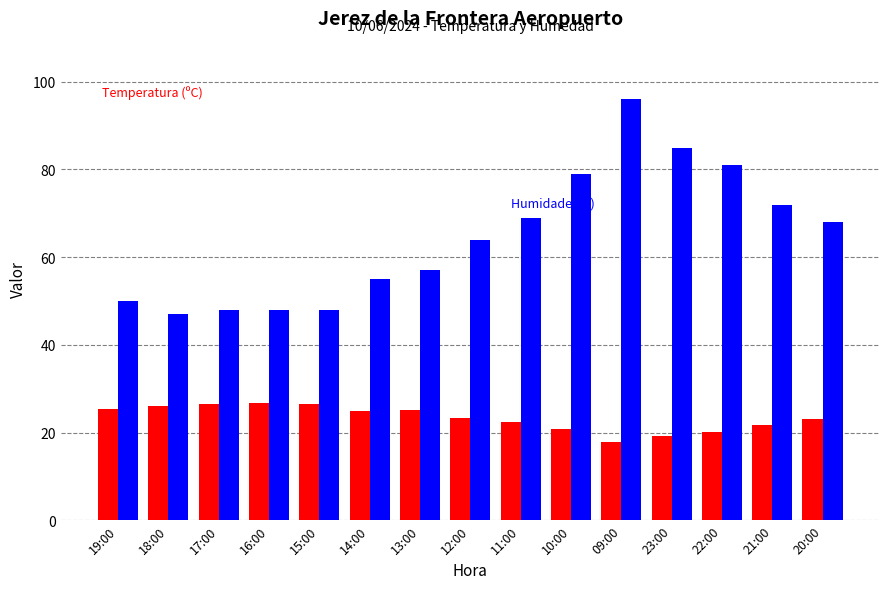

What is the spread (max minus min) of values at 12:00?

40.8